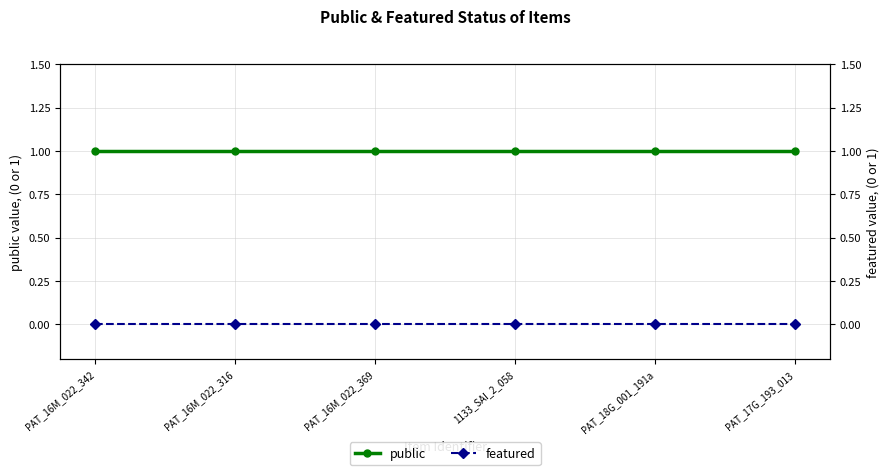

At PAT_18G_001_191a, list the series in order from smallest to largest.

featured, public